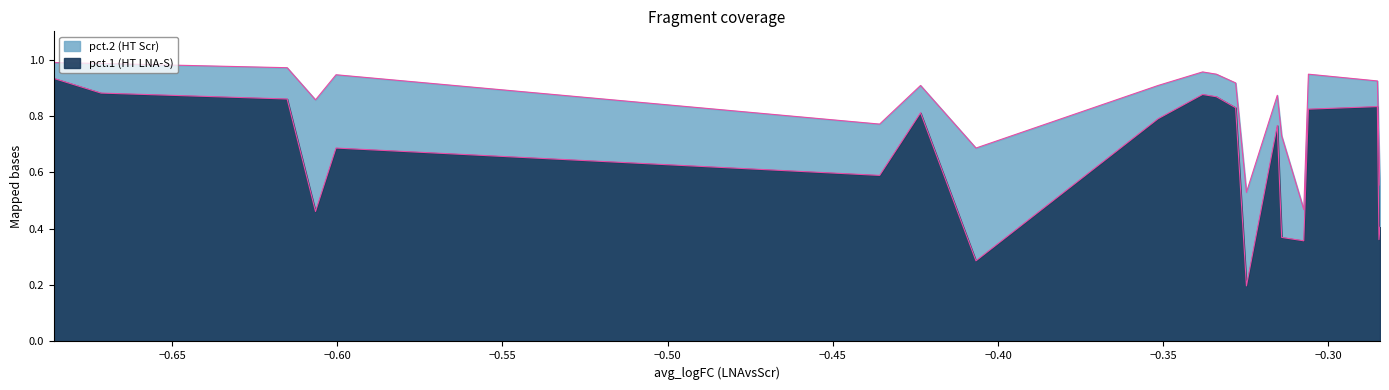

Between FAM155A and XAF1, which series saw the biggest shift?

pct.1 (HT LNA-S)